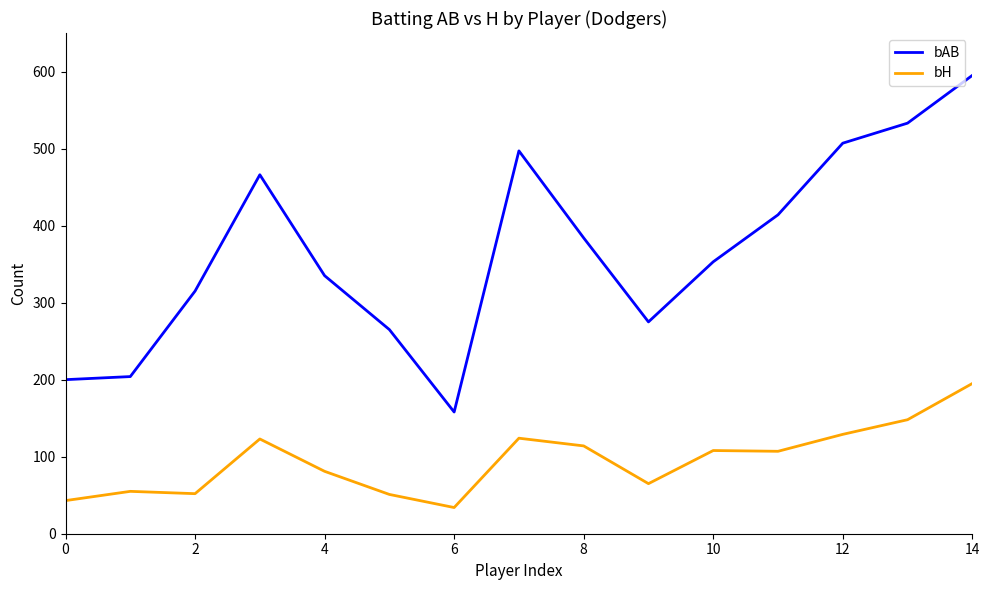

True or false: bH and bAB intersect in this chart.

False